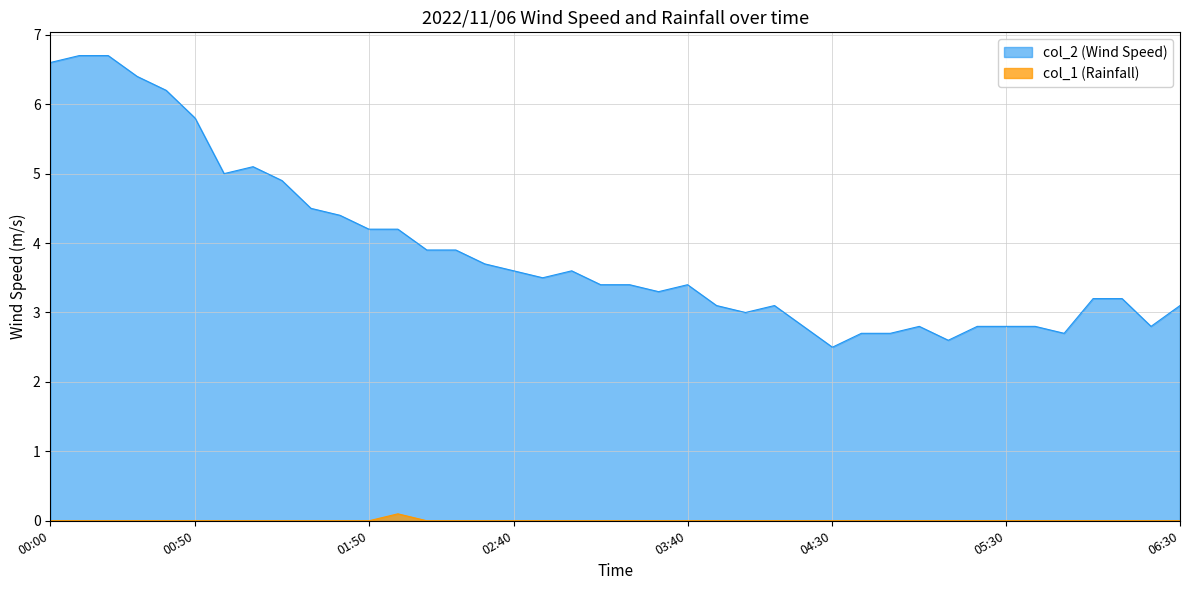

What is the label of the 34th point from the right?

2022/11/06 01:00